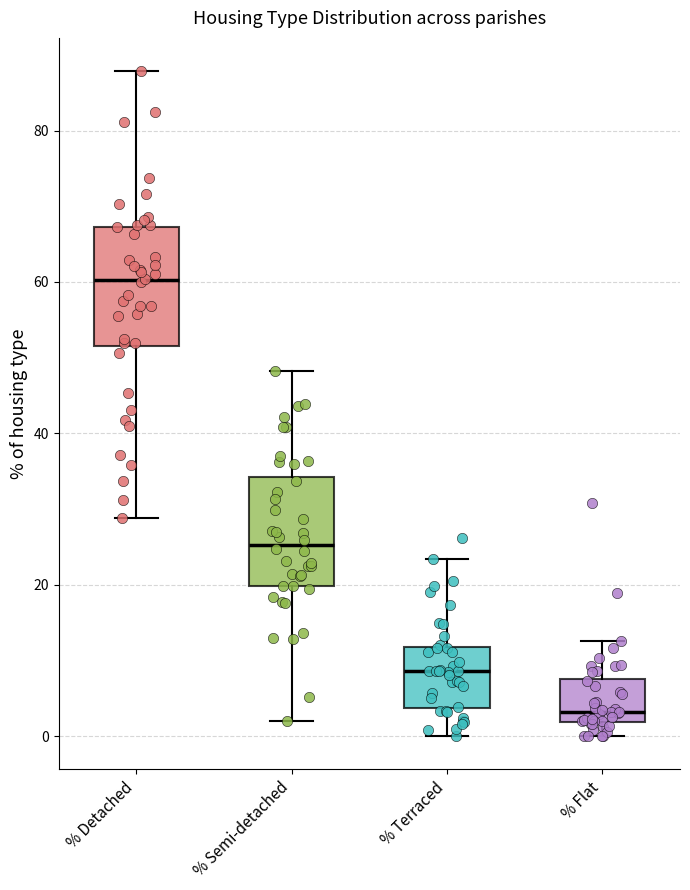

Reading left to right, transcribe this box plot: for each box, give where its median line is, the range the box spans, and where its two whiskers end, as read against the y-axis. The values are not printed on the chart, so give them approximately, as read against the axis.

% Detached: median 60, box 52 to 68, whiskers 28 to 88
% Semi-detached: median 26, box 20 to 34, whiskers 2 to 48
% Terraced: median 8, box 4 to 12, whiskers 0 to 24
% Flat: median 4, box 2 to 8, whiskers 0 to 12